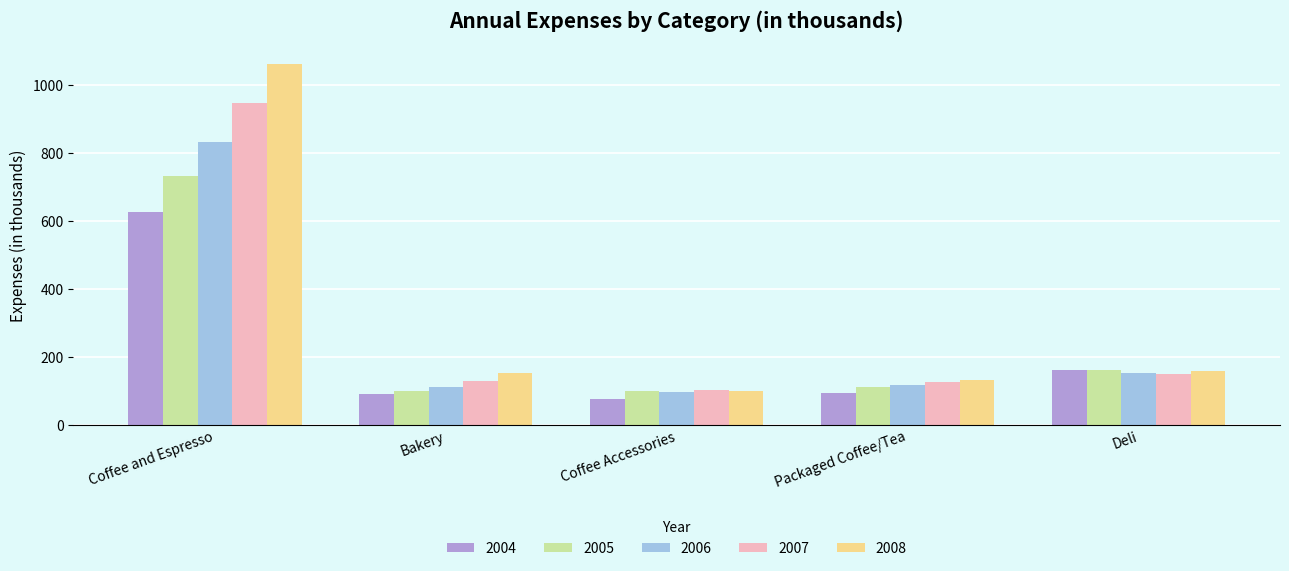

What is the difference between the maximum and minimum values in the 2005 series?

632